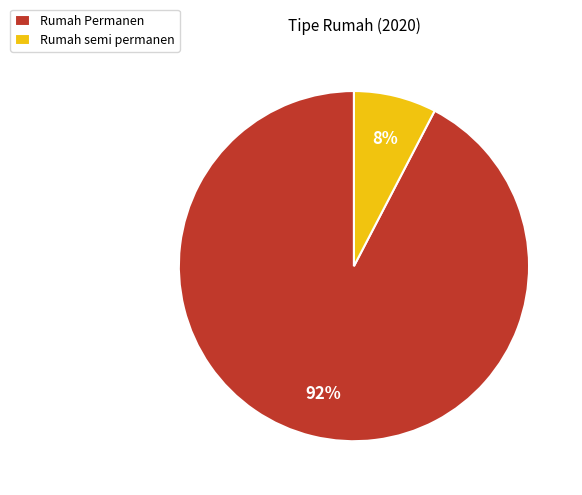

To the nearest percent, what is the combined percentage of Rumah semi permanen and Rumah Permanen?

100%